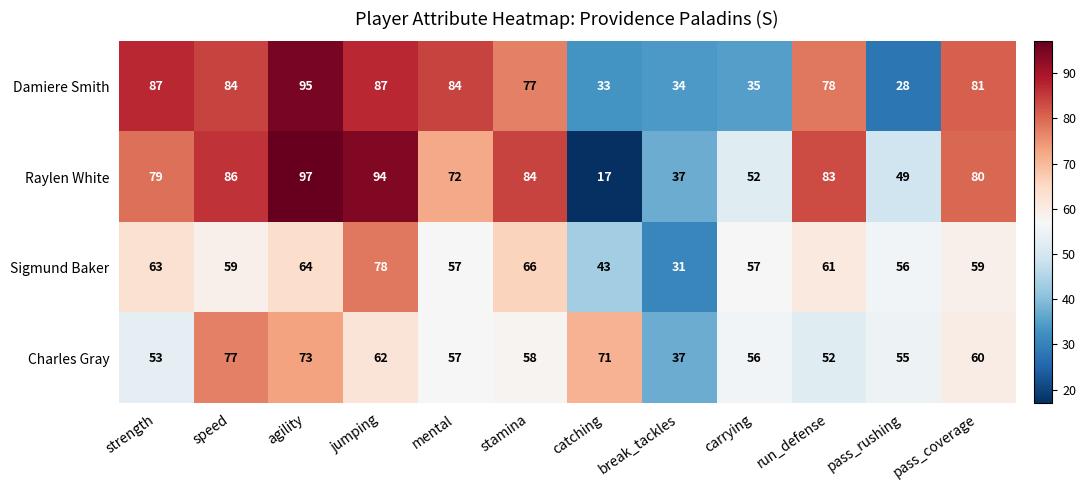

Rank the series by their maximum value, from lowest to highest.

Charles Gray, Sigmund Baker, Damiere Smith, Raylen White